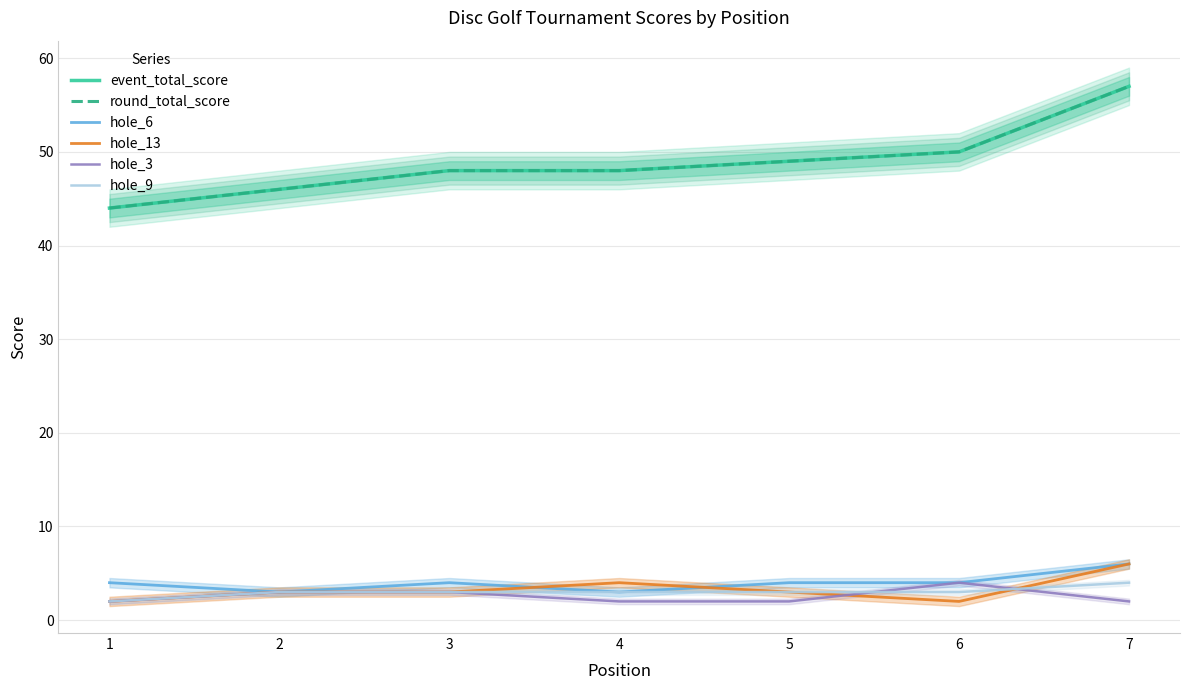

At how many categories does at least one series exceed 31?

7